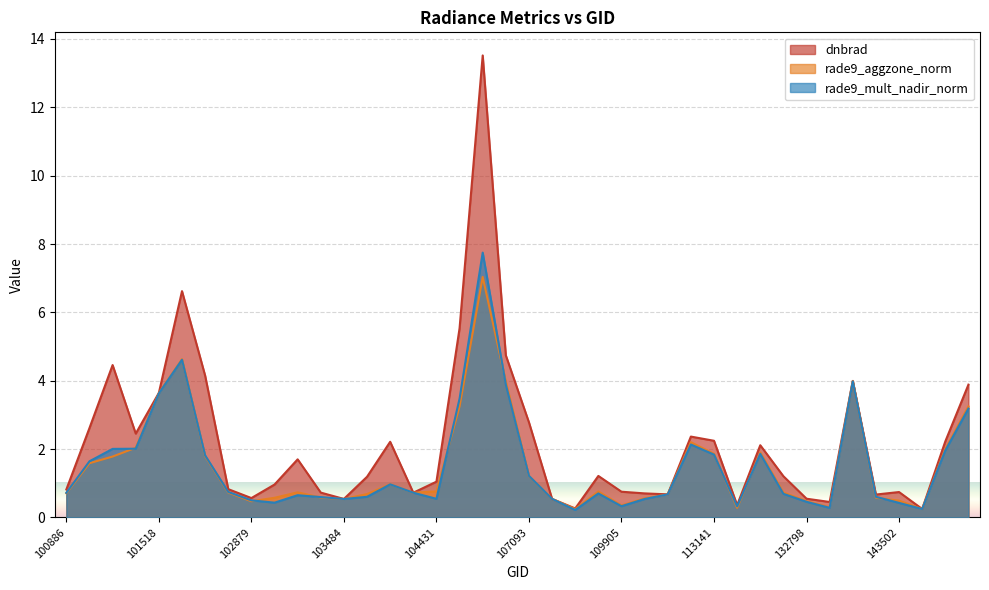

Is the value of rade9_mult_nadir_norm at 131365 greater than the value of rade9_aggzone_norm at 101138?

No